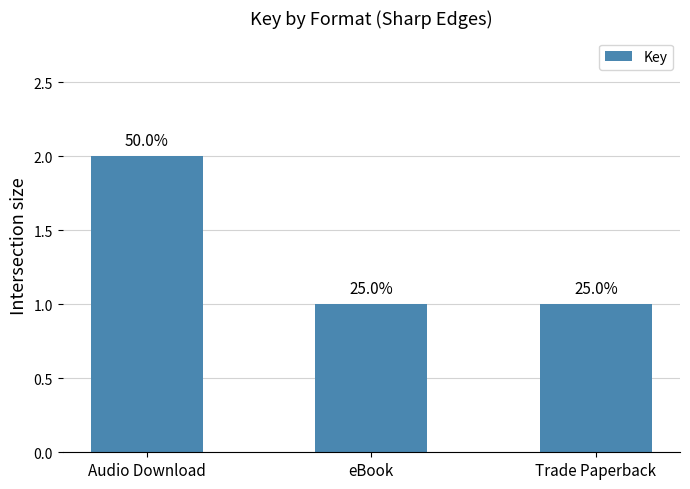

How many bars are there in total?

3